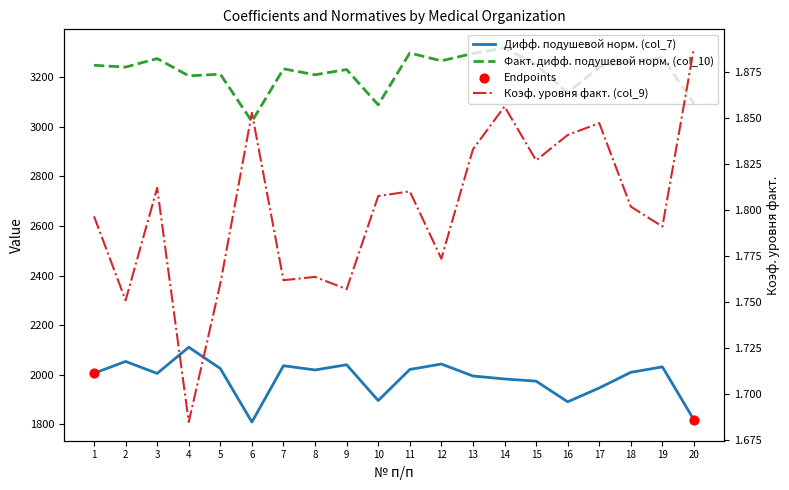

Which series reaches the minimum Y coordinate?

col_9 (Коэф. уровня факт.)